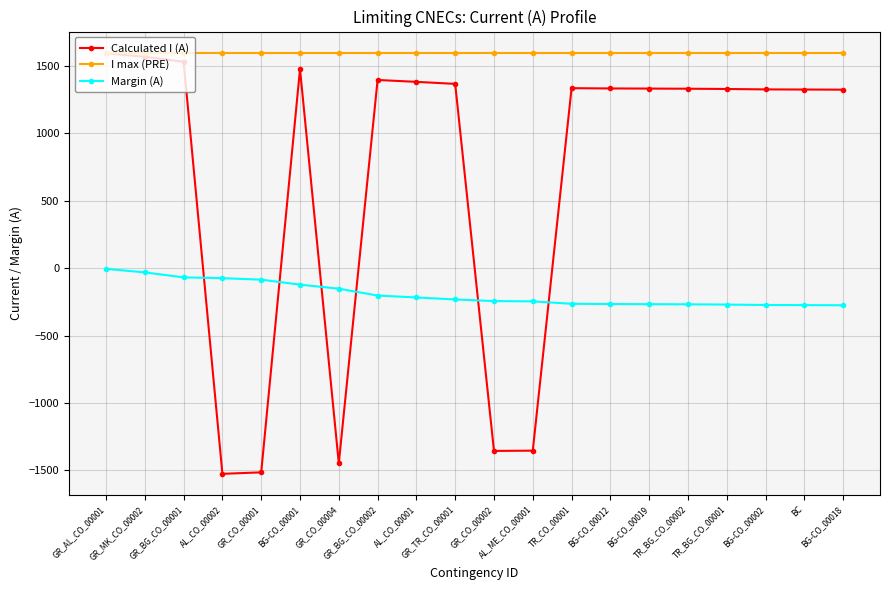

What is the total value across all series at GR_BG_CO_00002?

2794